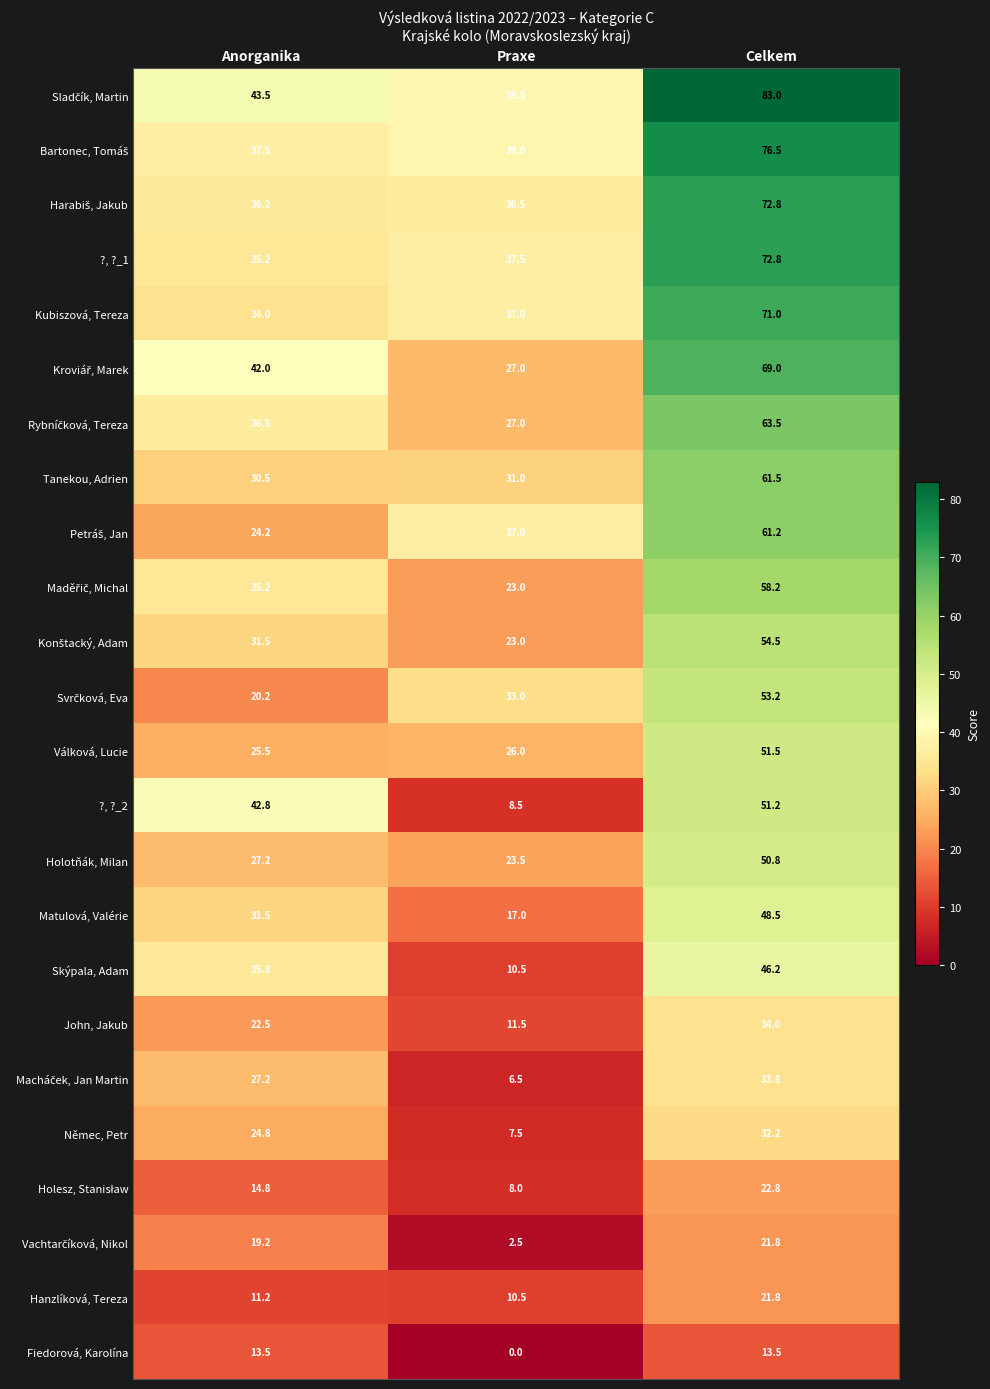

The value of Fiedorová, Karolína at Celkem is 3.7. True or false?

False